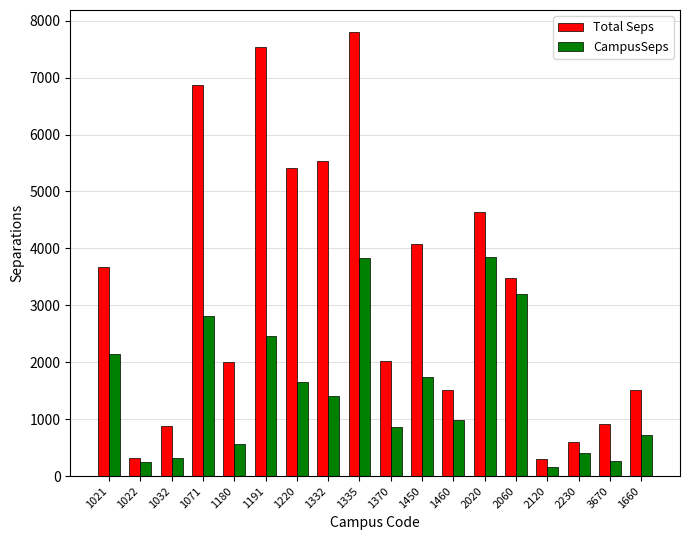

Rank the series at 1032 from highest to lowest value.

Total Seps, CampusSeps